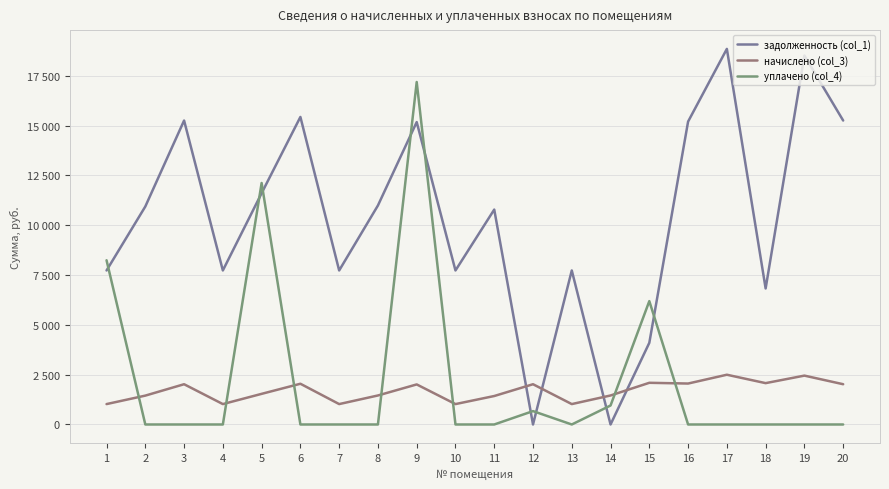

Is this an area chart (filled region under the line)?

No